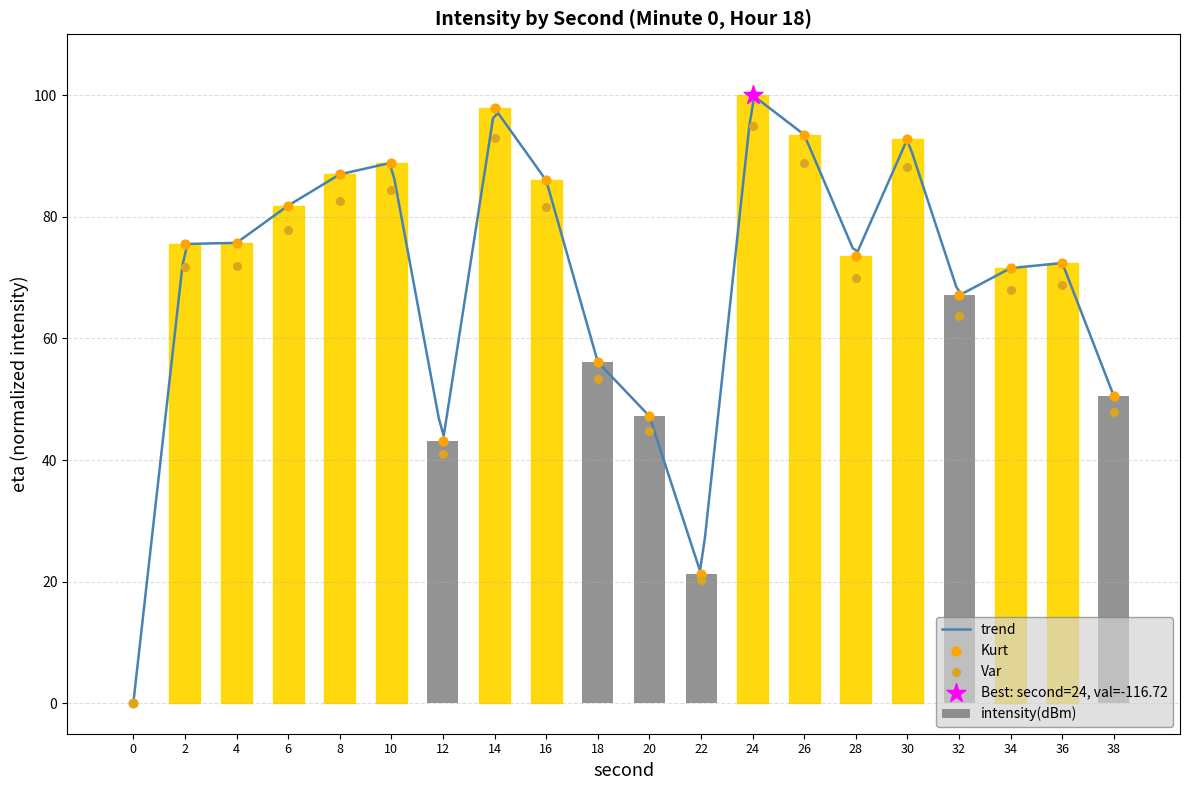

What is the change in value from 10 to 20?

-39.6